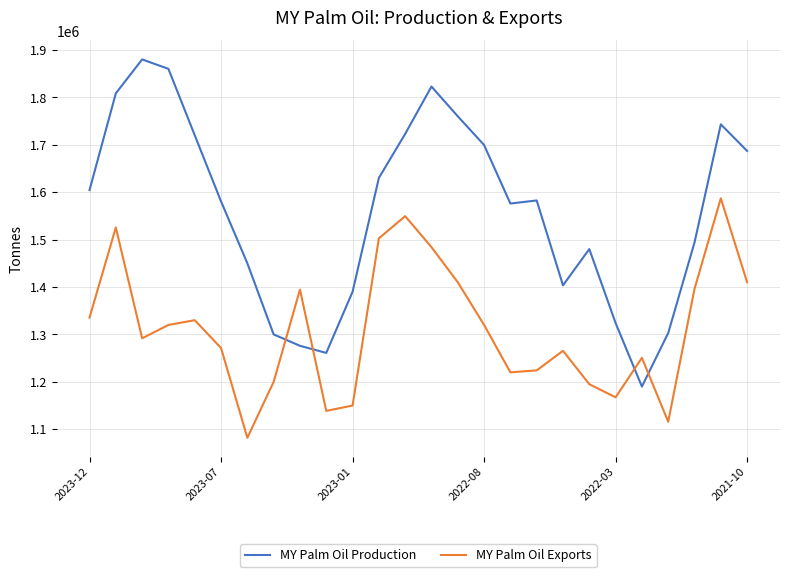

Rank the series by their maximum value, from highest to lowest.

MY Palm Oil Production, MY Palm Oil Exports